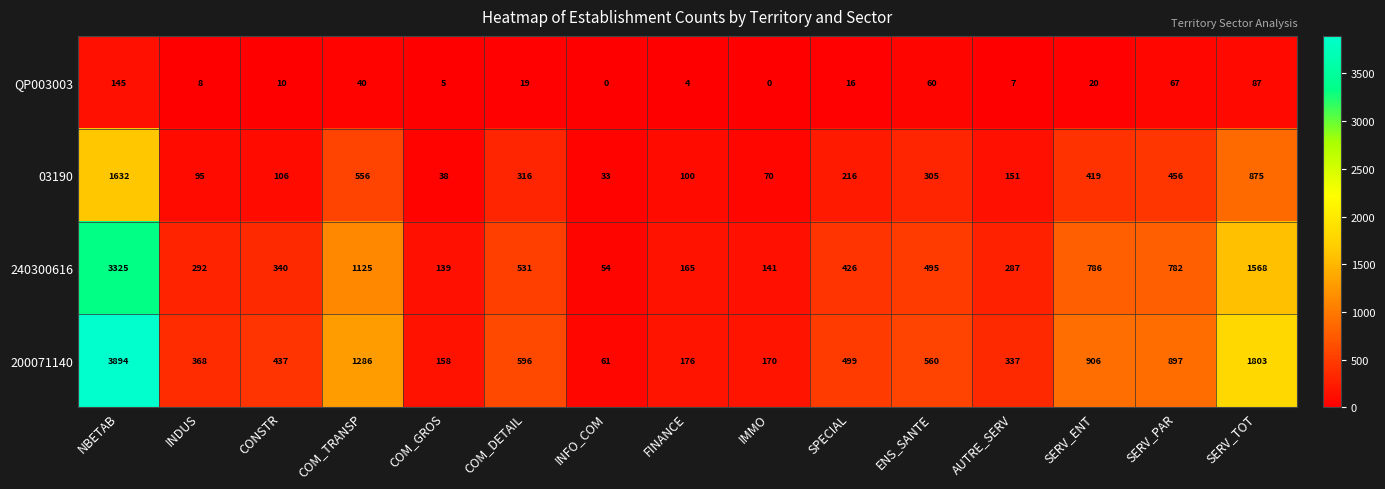

List the series in order of their peak value, highest first.

200071140, 240300616, 03190, QP003003